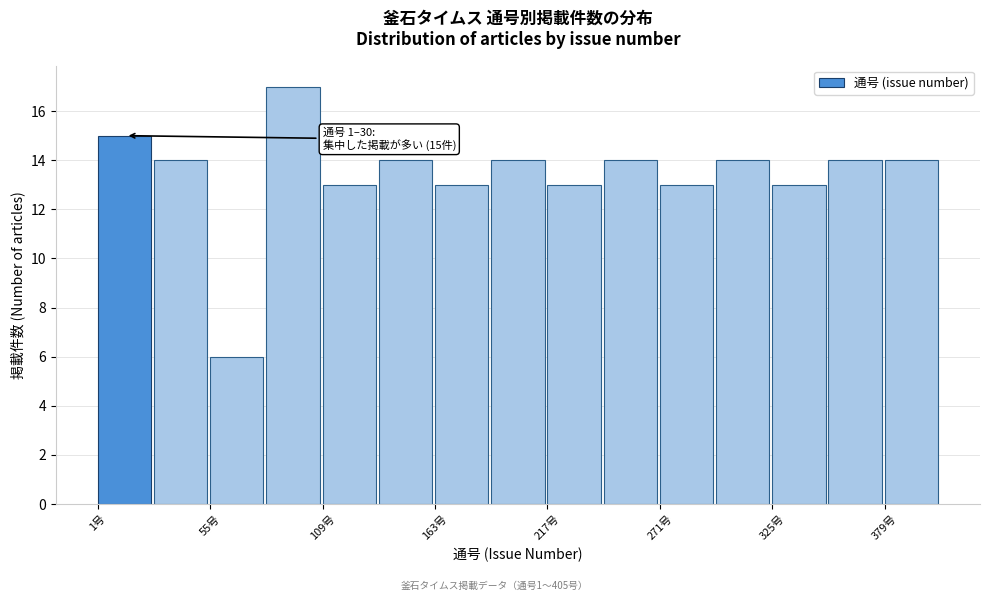

Around what value on the x-axis is the tallest bar? Give the approximate position of its centre, as read against the axis.

90